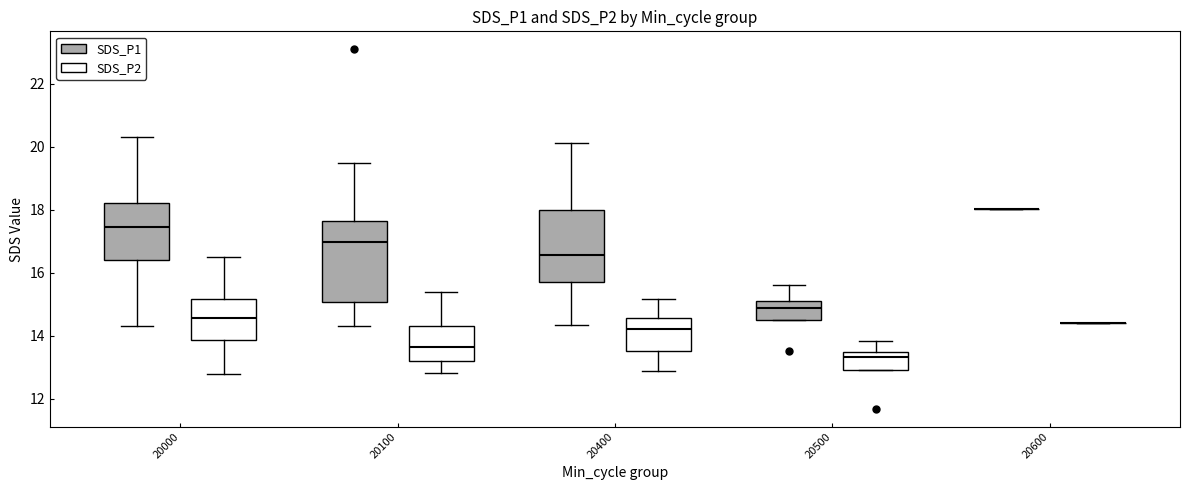

Comparing the boxes themselves (not the whiskers), which one is the tallest?

20100 (SDS_P1)